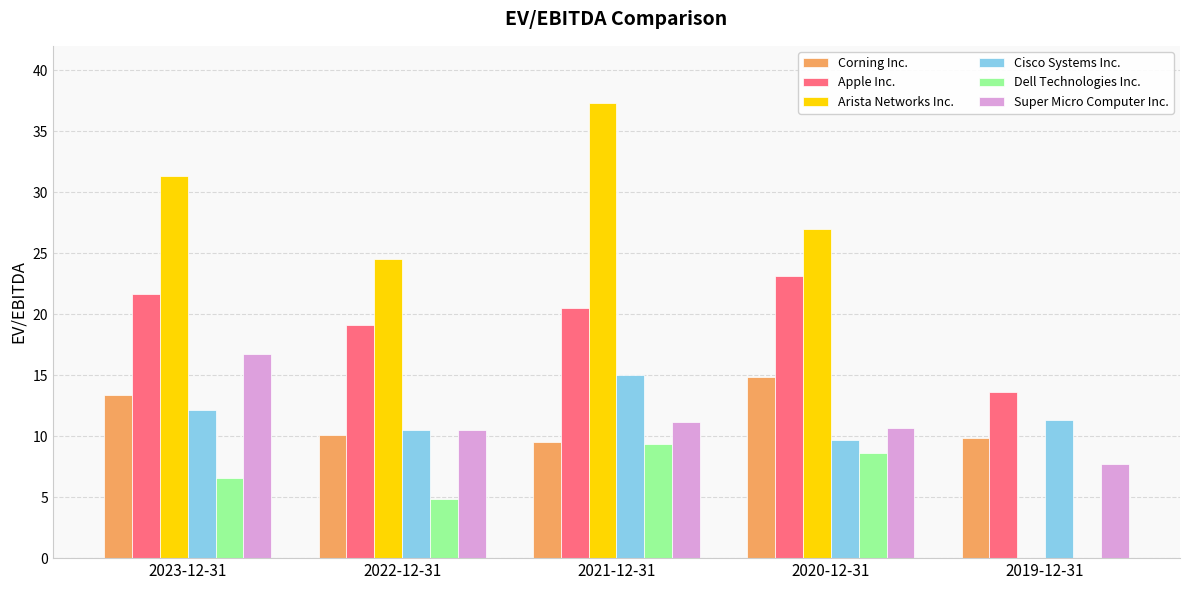

At which label is Apple Inc. closest to 18?

2022-12-31